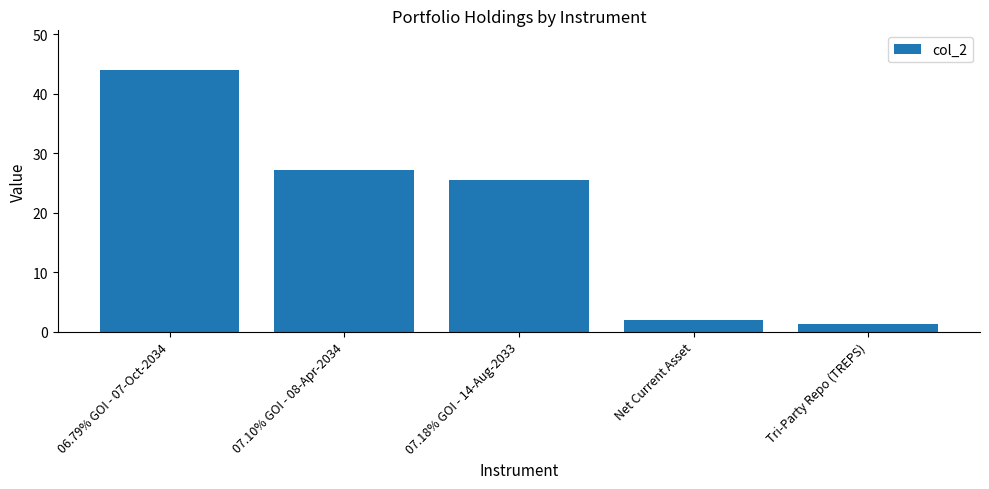

Rank the categories by value from lowest to highest.

Tri-Party Repo (TREPS), Net Current Asset, 07.18% GOI - 14-Aug-2033, 07.10% GOI - 08-Apr-2034, 06.79% GOI - 07-Oct-2034